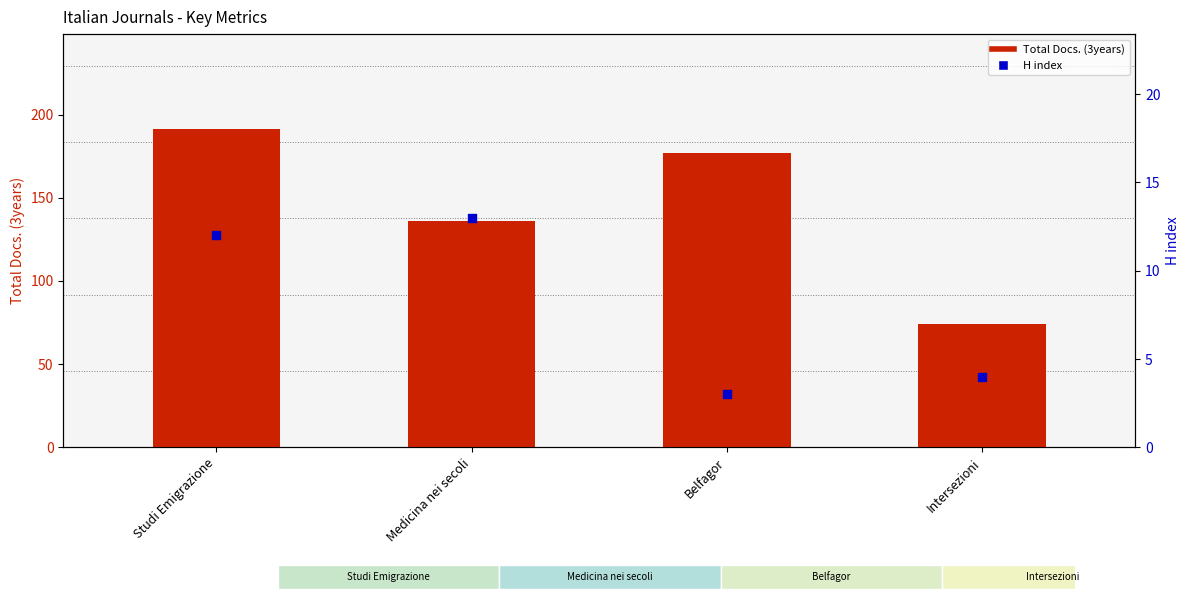

Which series has the largest total across all categories?

Total Docs. (3years)